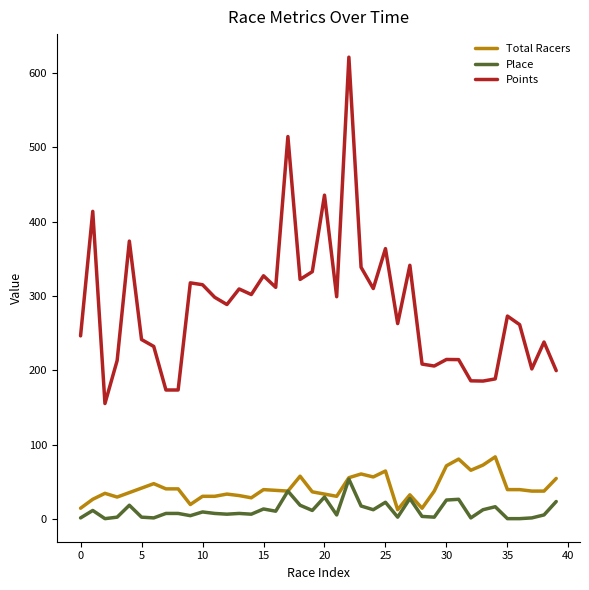

True or false: Points and Total Racers intersect in this chart.

False